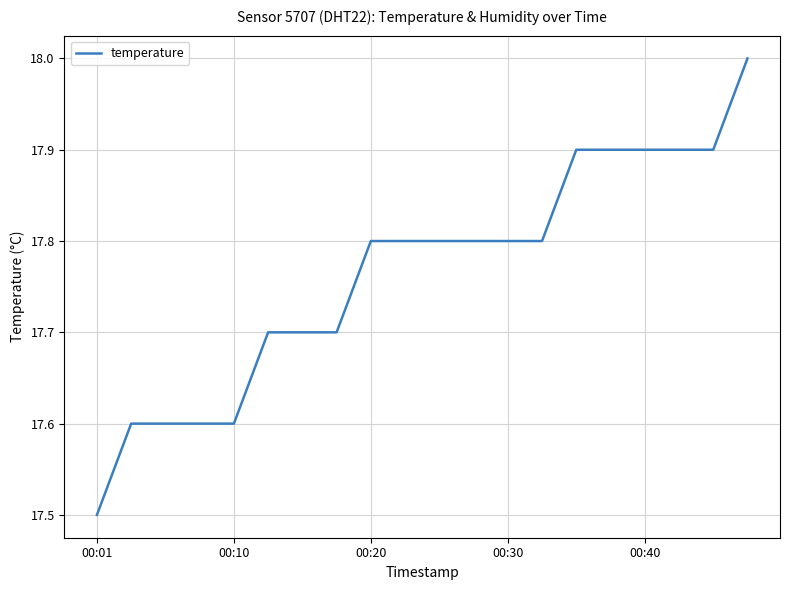

What is the maximum value shown in the chart?

18.0